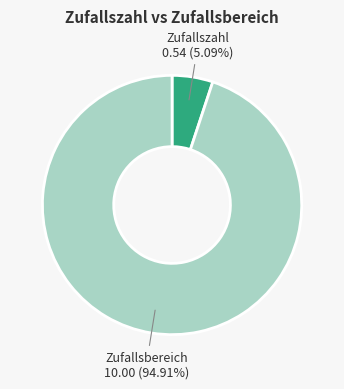

How many slices are in this pie chart?

2